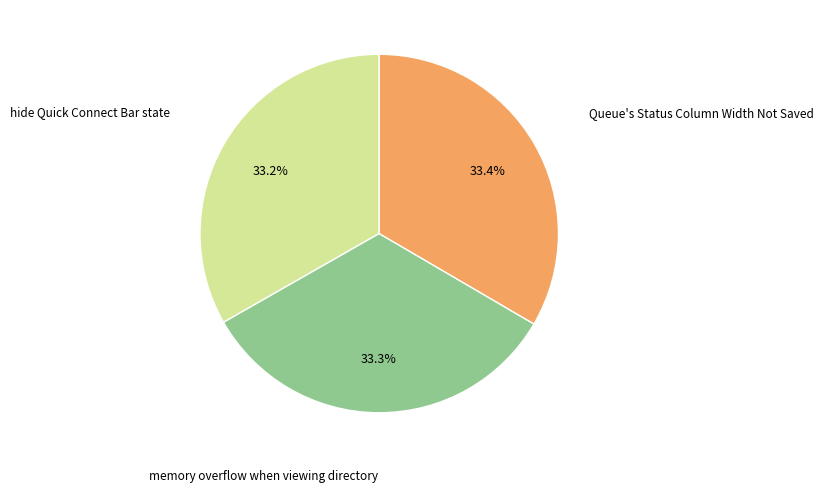

Does any single category account for the majority?

No